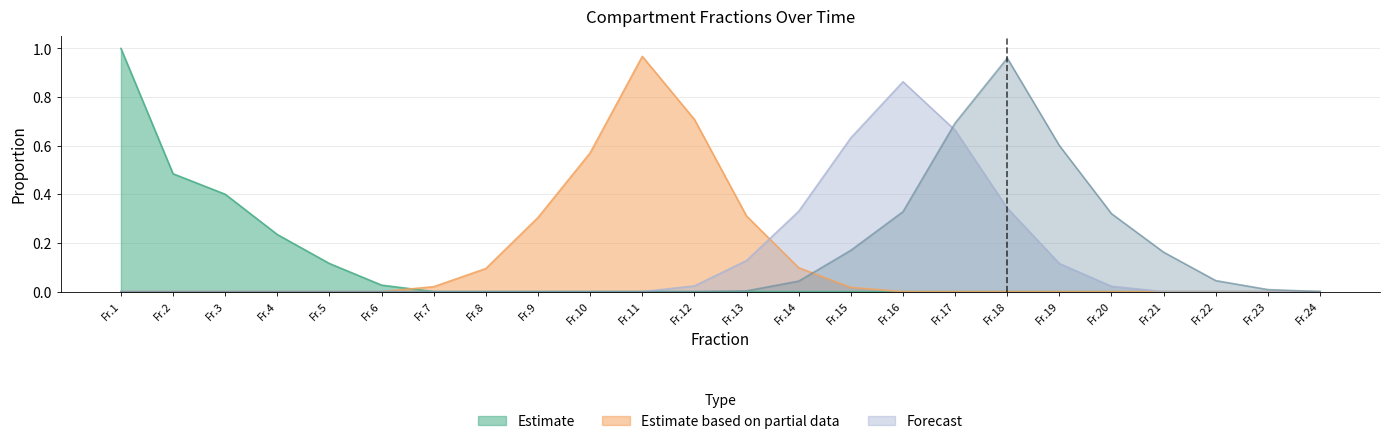

How many data points does each series have?

24